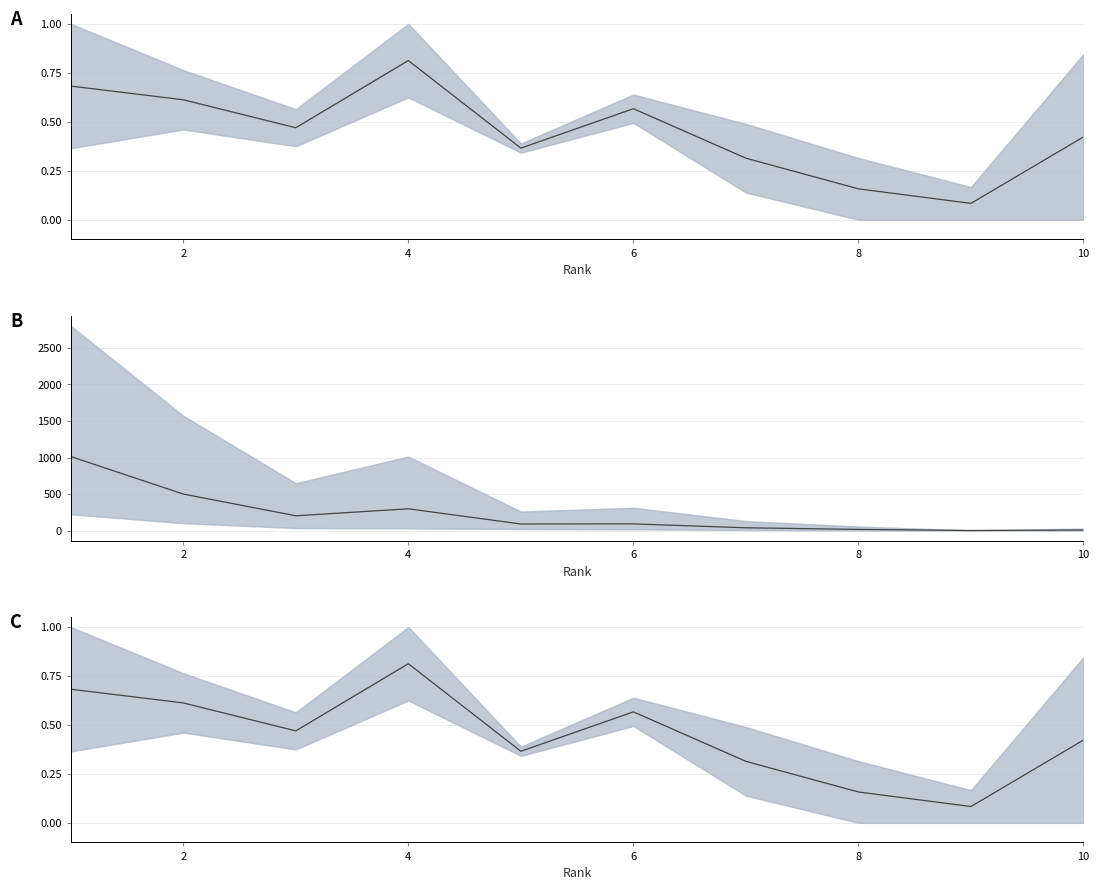

How many interior local valleys (lower than both neighbors) does the data have?

3